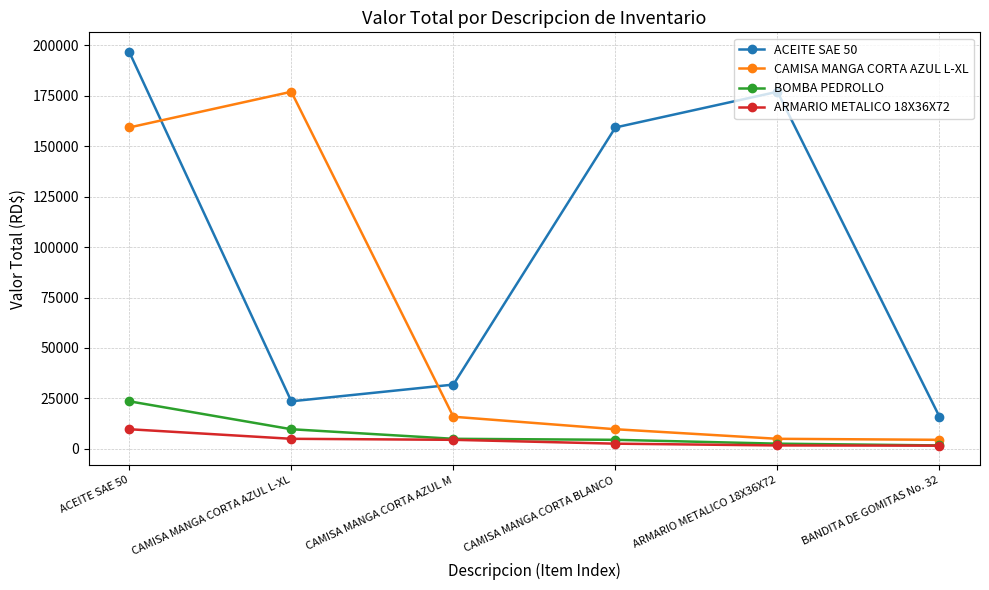

What is the greatest value displayed?

196696.5